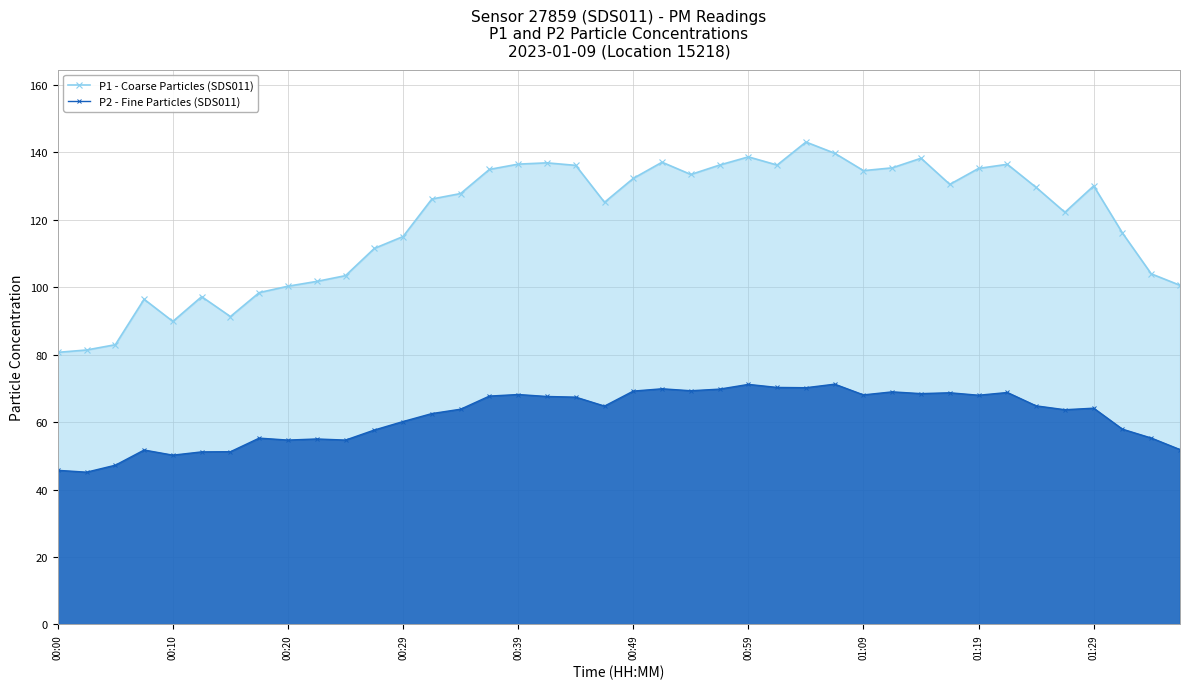

True or false: P2 - Fine Particles (SDS011) has more than 0 interior local peaks.

True